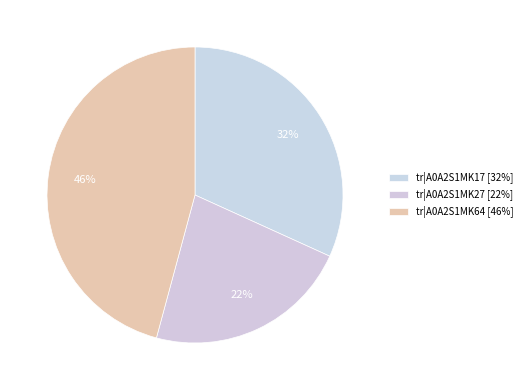

Count the number of slices in the pie.

3